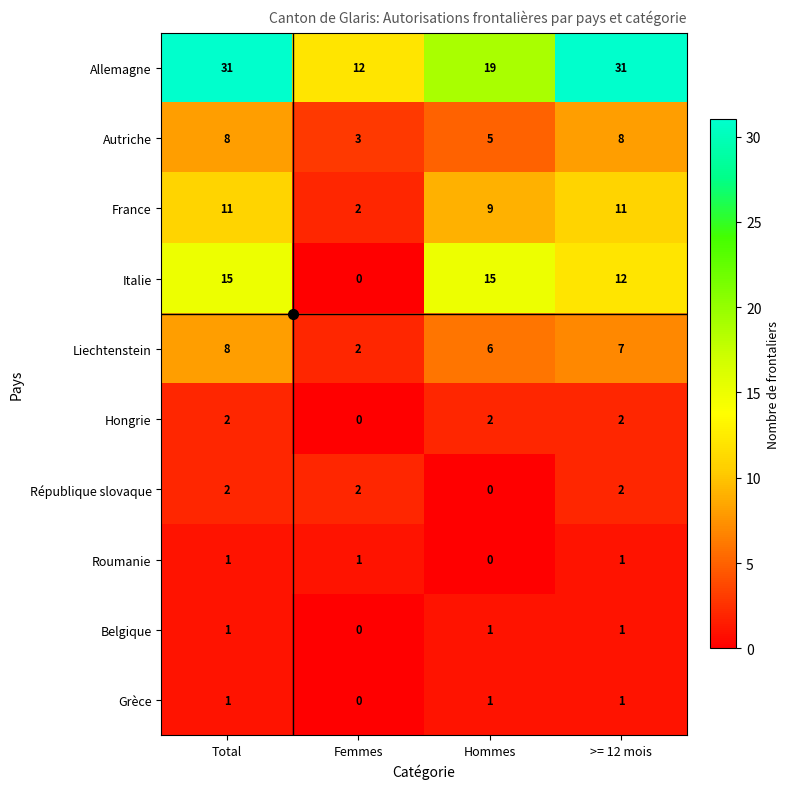

At which label does Liechtenstein first exceed 7?

Total